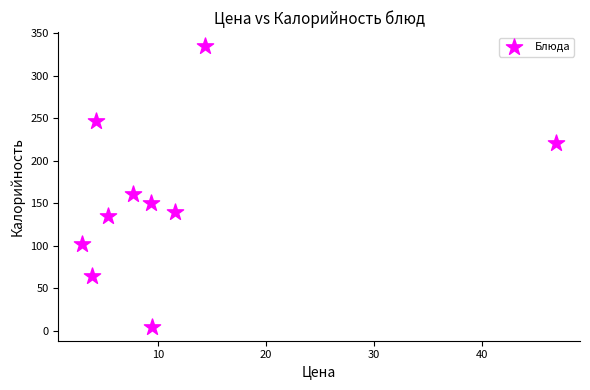

What is the range of Y values (max minus min)?

329.8